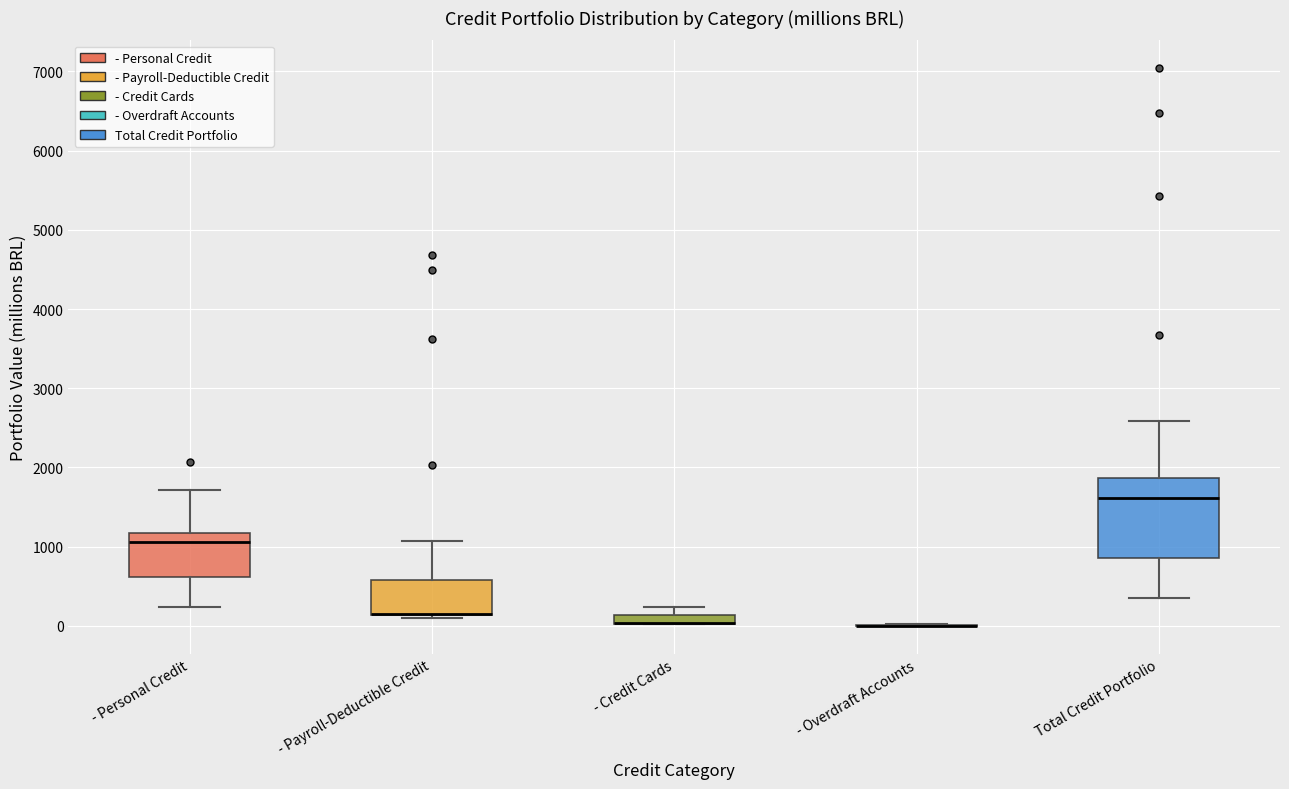

Comparing the boxes themselves (not the whiskers), which one is the tallest?

Total Credit Portfolio